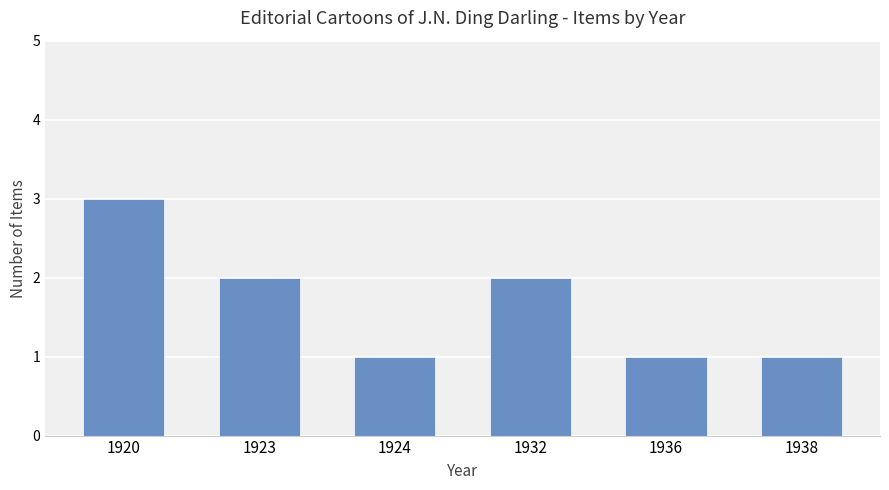

What is the value of the 6th bar from the left?

1